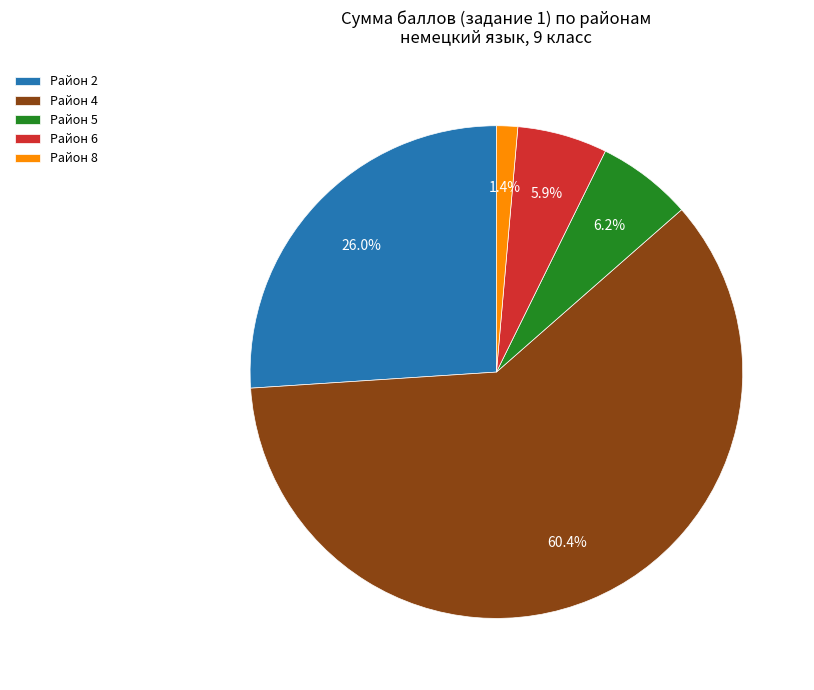

What is the largest slice in the pie chart?

Район 4